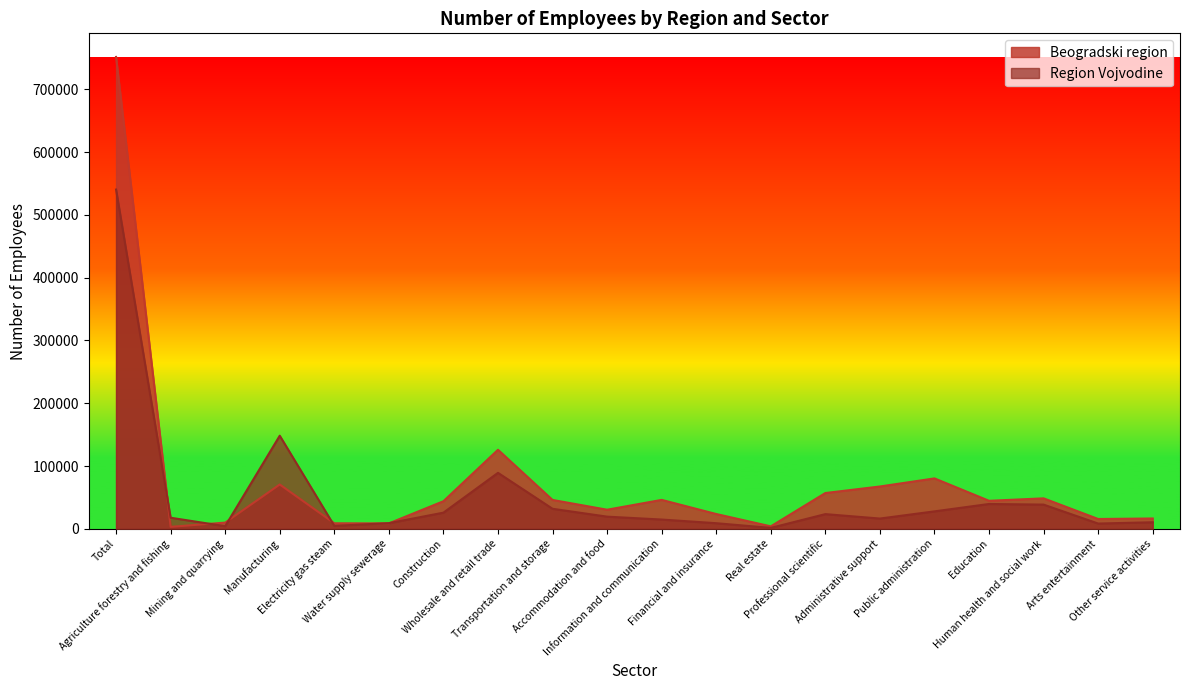

What is the label of the 19th point from the right?

Agriculture forestry and fishing